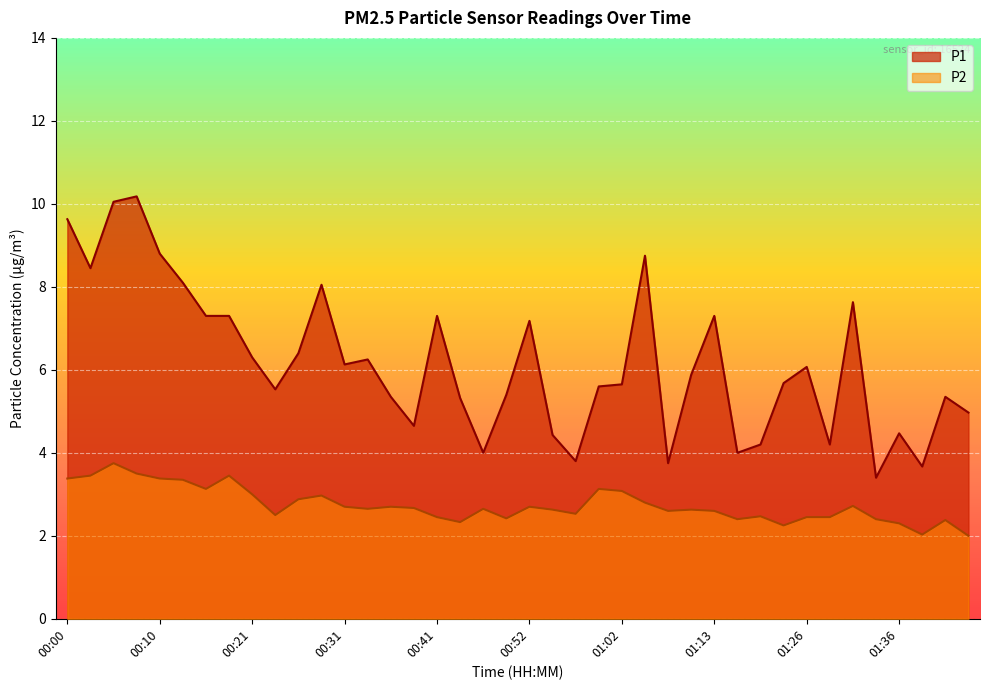

Which series changed the most between 00:31 and 00:57?

P1